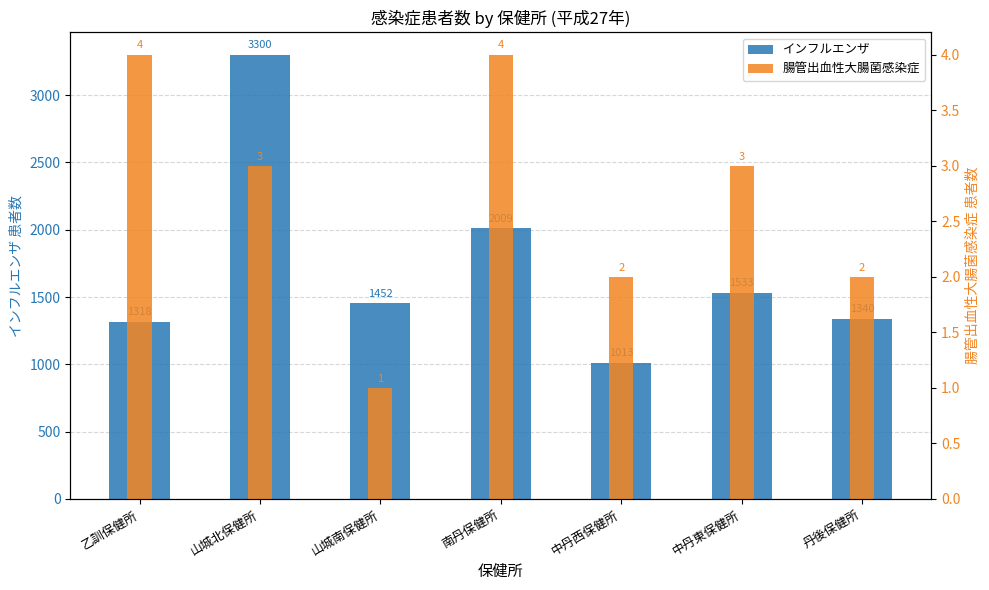

At which label does インフルエンザ reach its peak?

山城北保健所